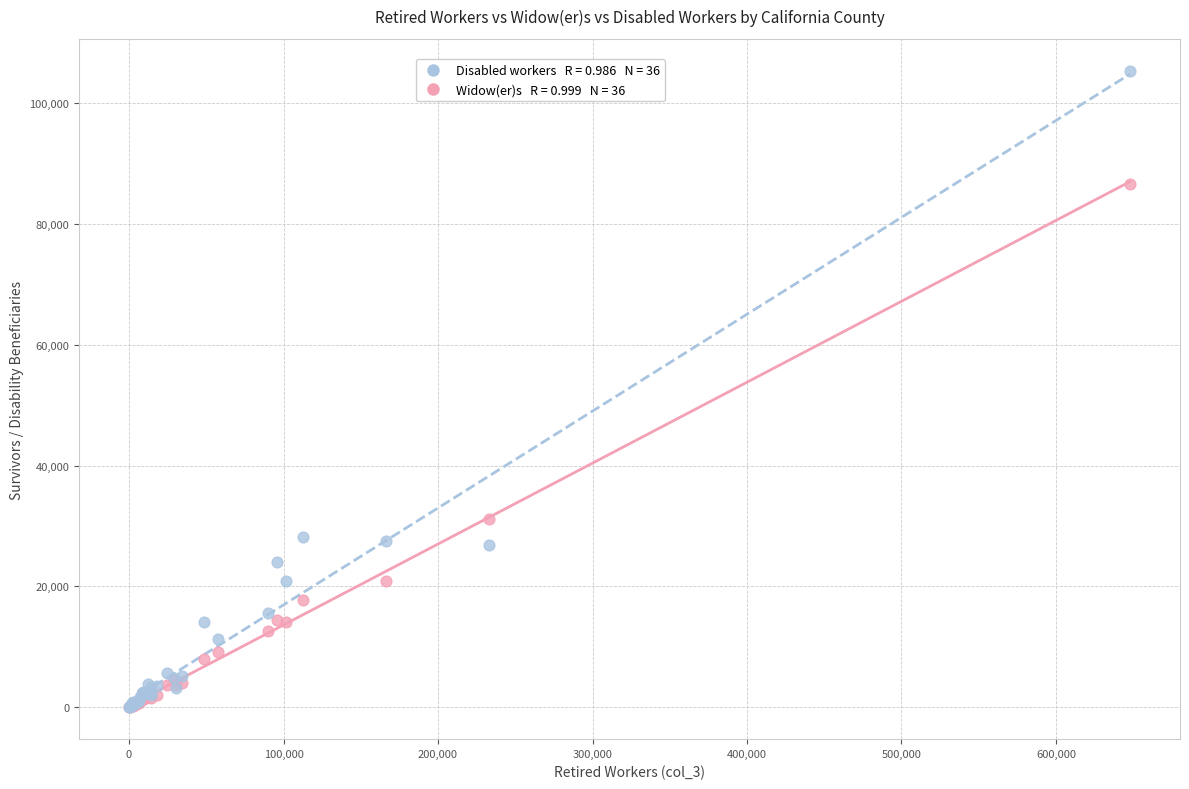

Across all series, what Y value is closest to 52660?

31120